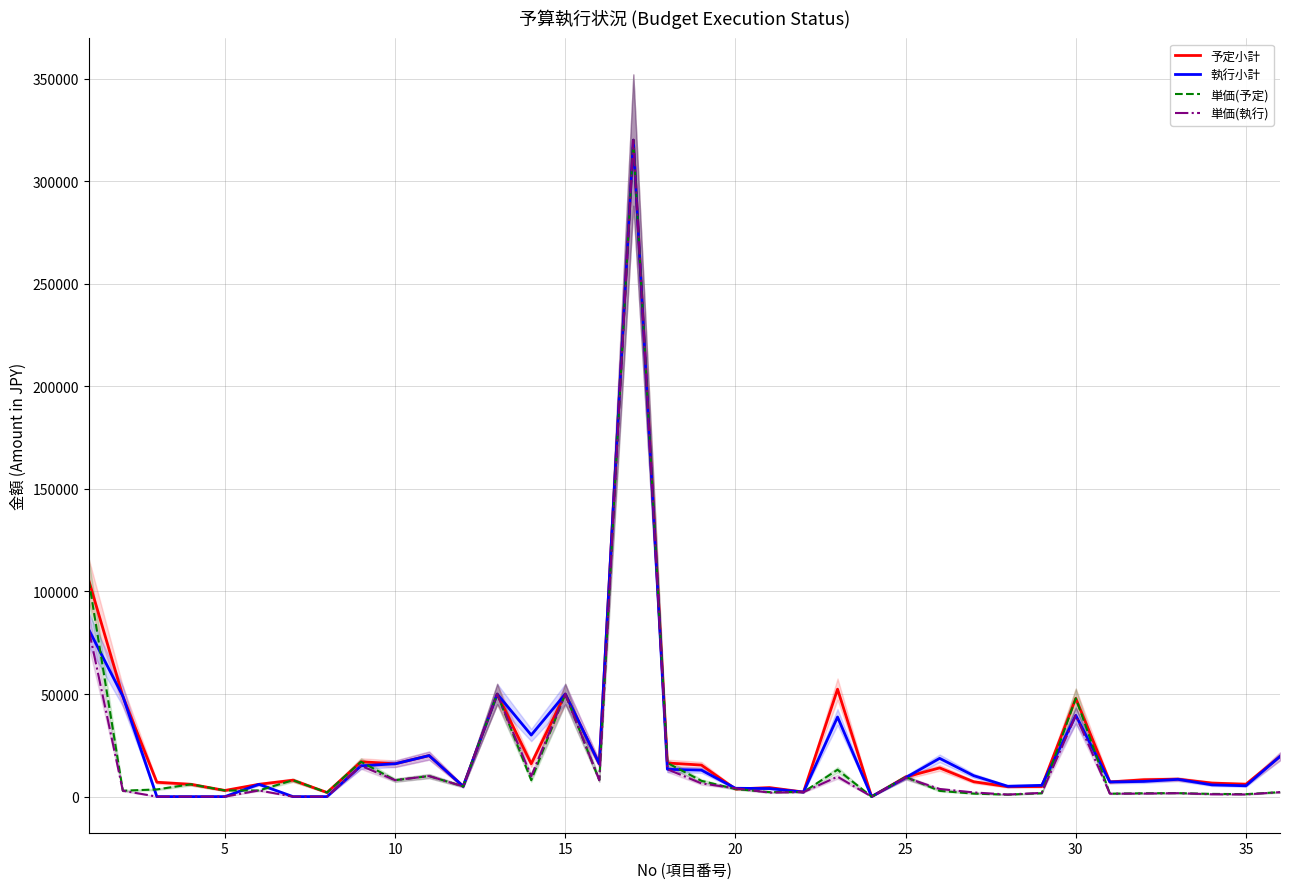

What is the average value of the 単価(執行) series?

18538